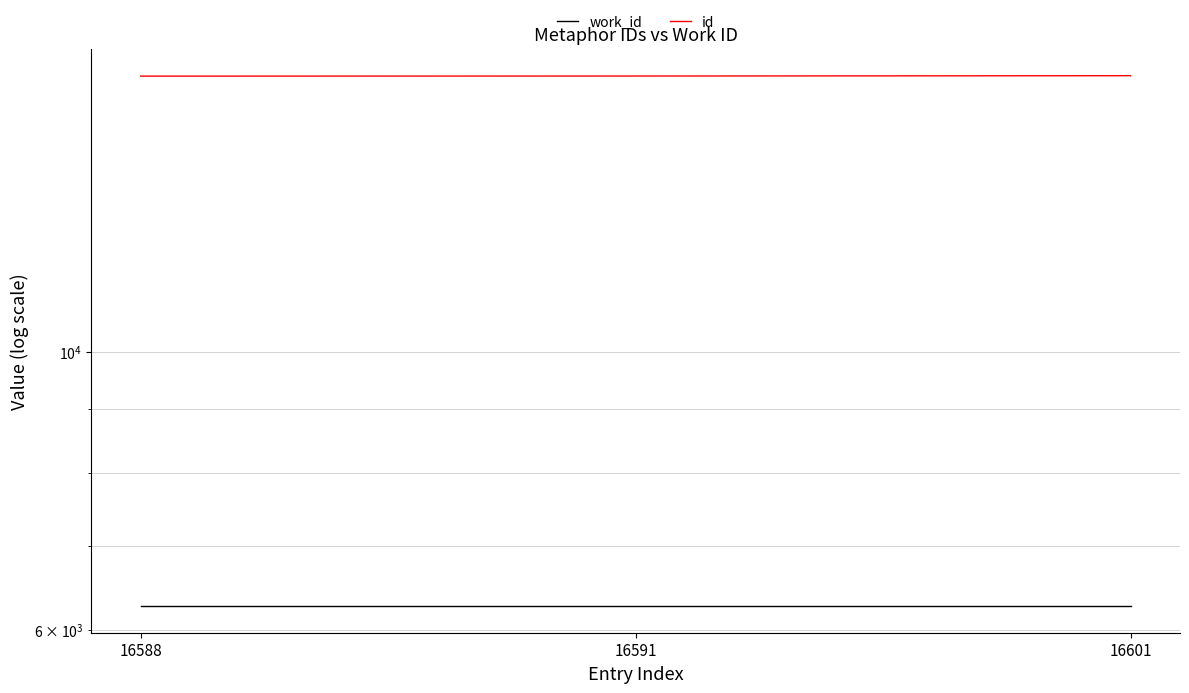

Which series has the largest total across all categories?

id